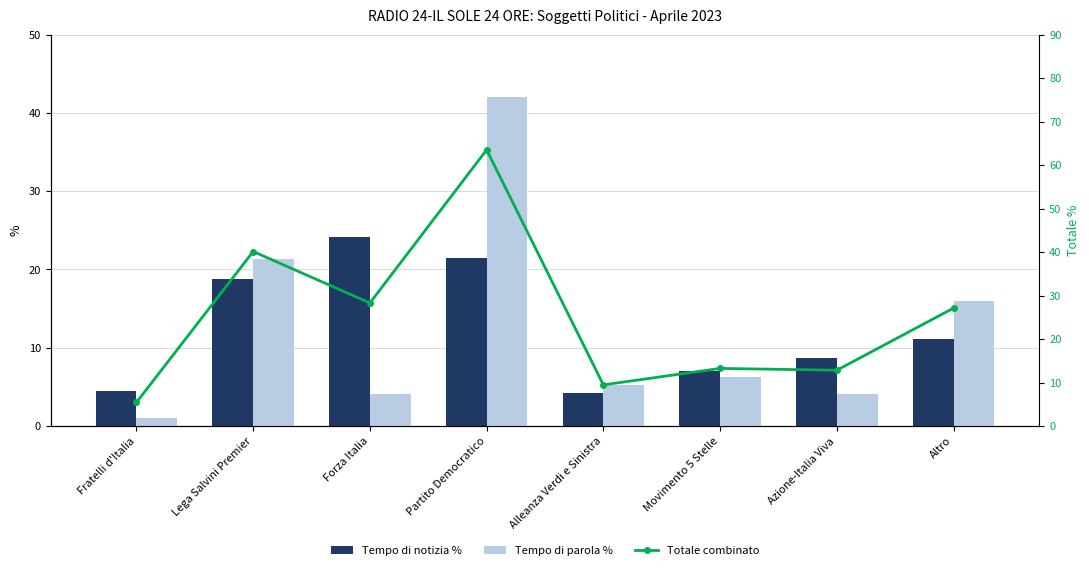

Where is Tempo di notizia % nearest to the value 14?

Altro